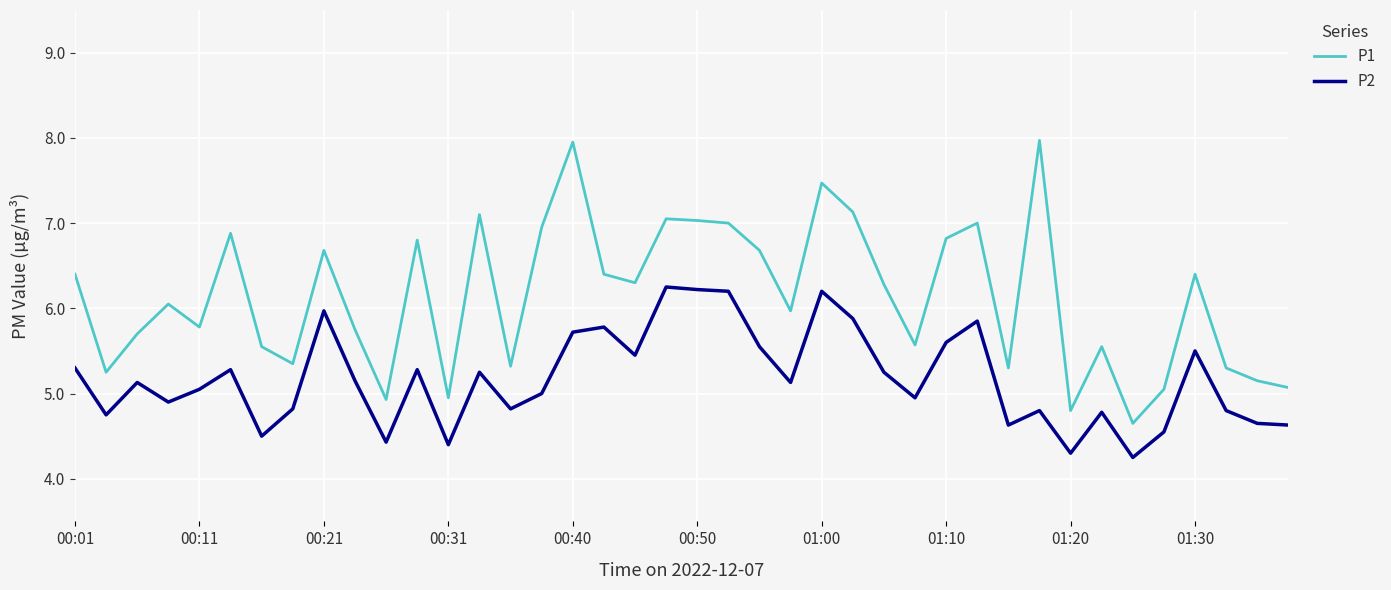

Which series has the widest spread of values?

P1